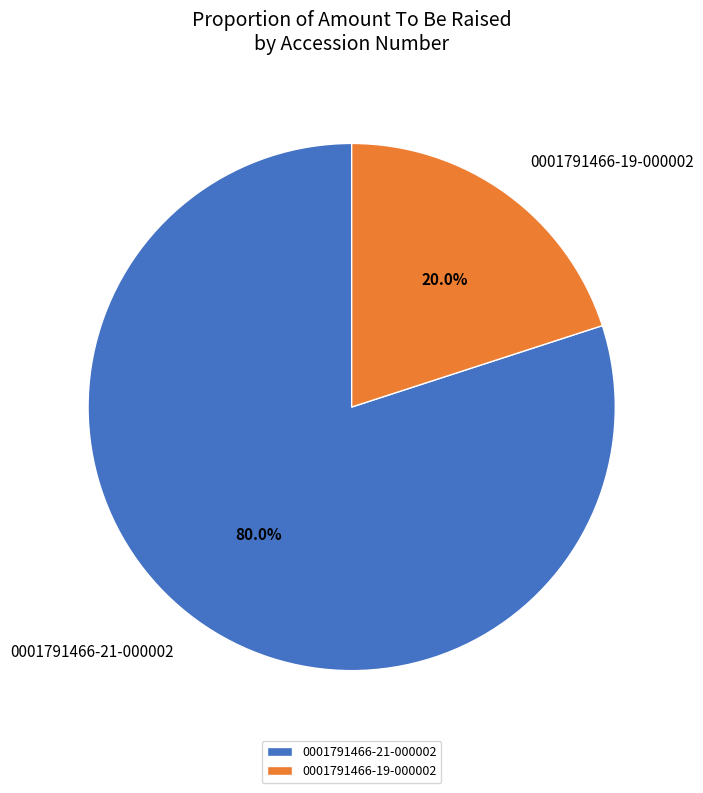

To the nearest percent, what portion does 0001791466-19-000002 represent?

20%